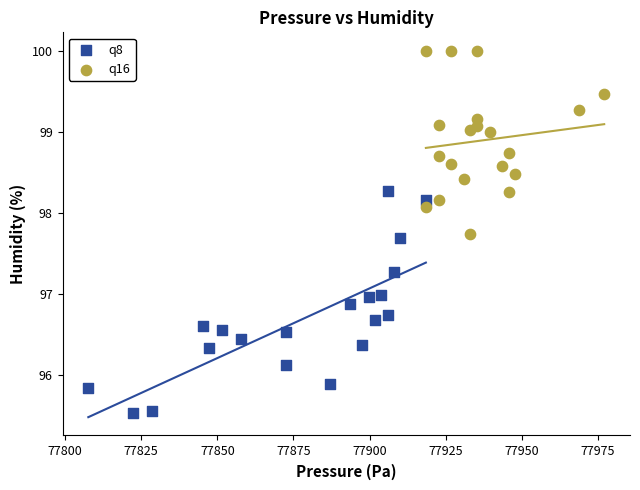

Which series reaches the maximum Y coordinate?

q16